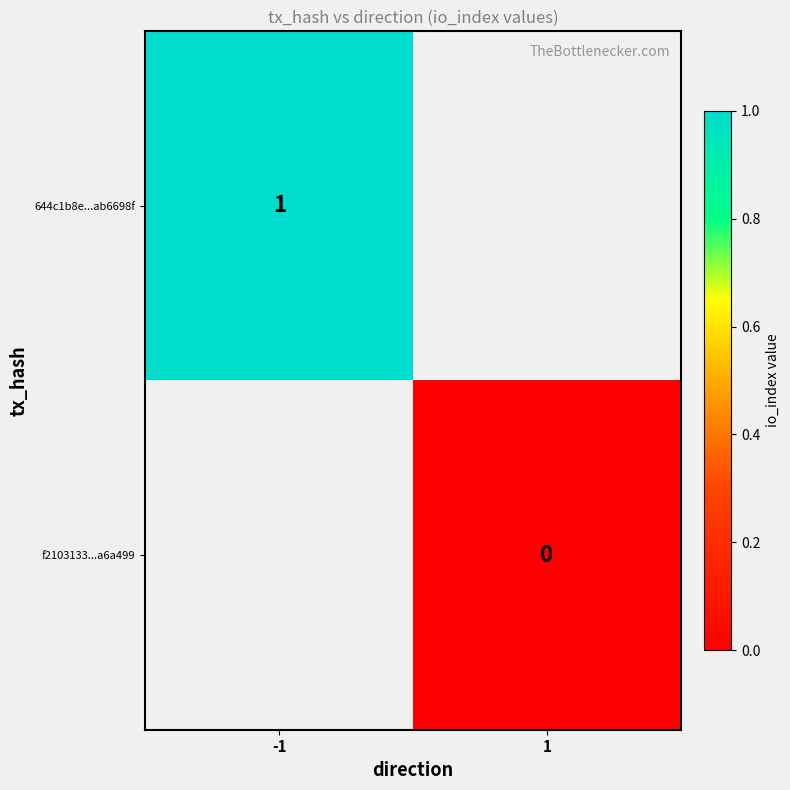

Is the value of f2103133...a6a499 at 1 greater than the value of 644c1b8e...ab6698f at -1?

No